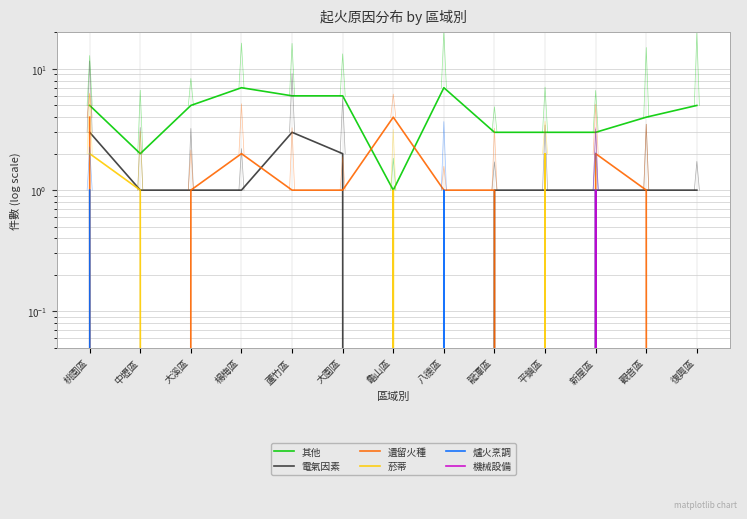

At which category does 機械設備 reach its first local peak?

新屋區